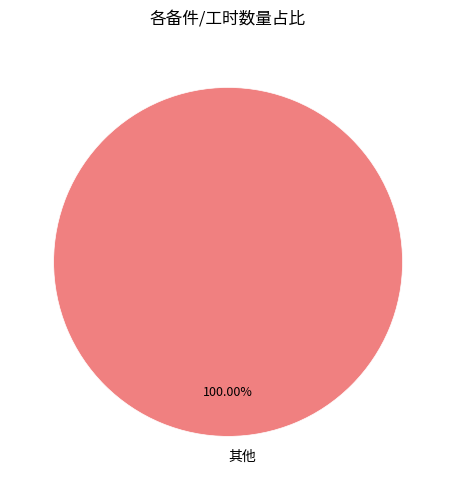

Which slice represents more than half of the pie?

其他